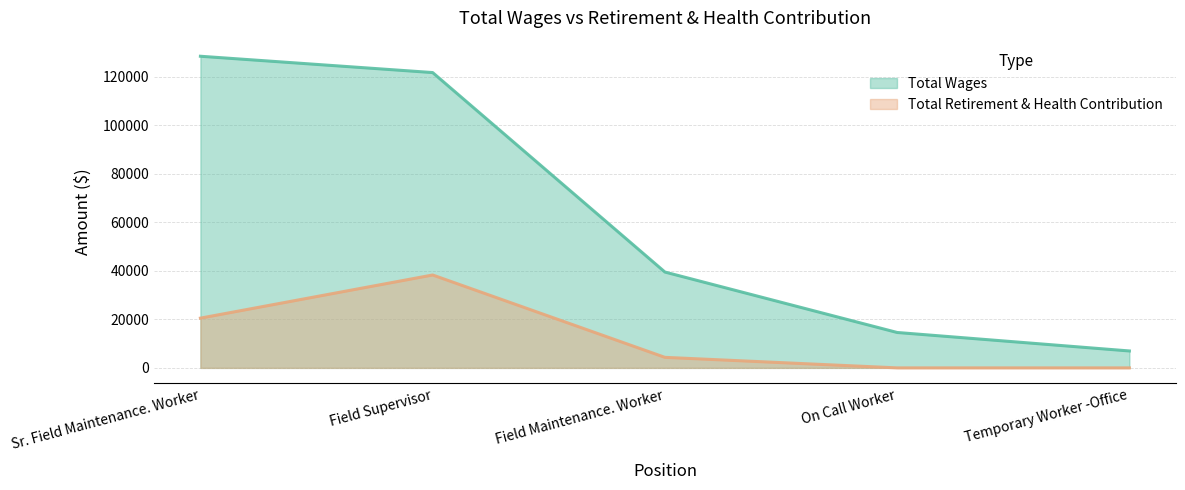

True or false: Total Retirement & Health Contribution and Total Wages cross at least once.

False